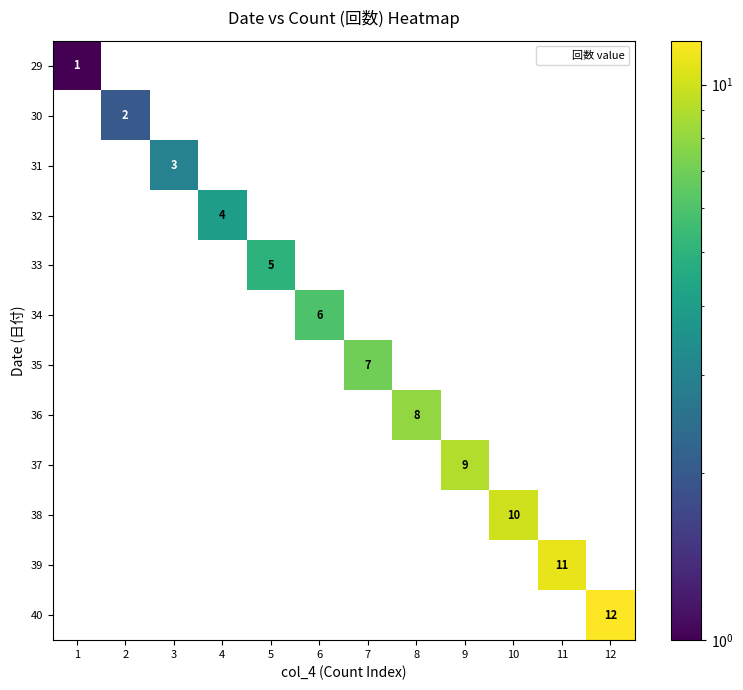

How many values in the 29 series exceed 0?

1